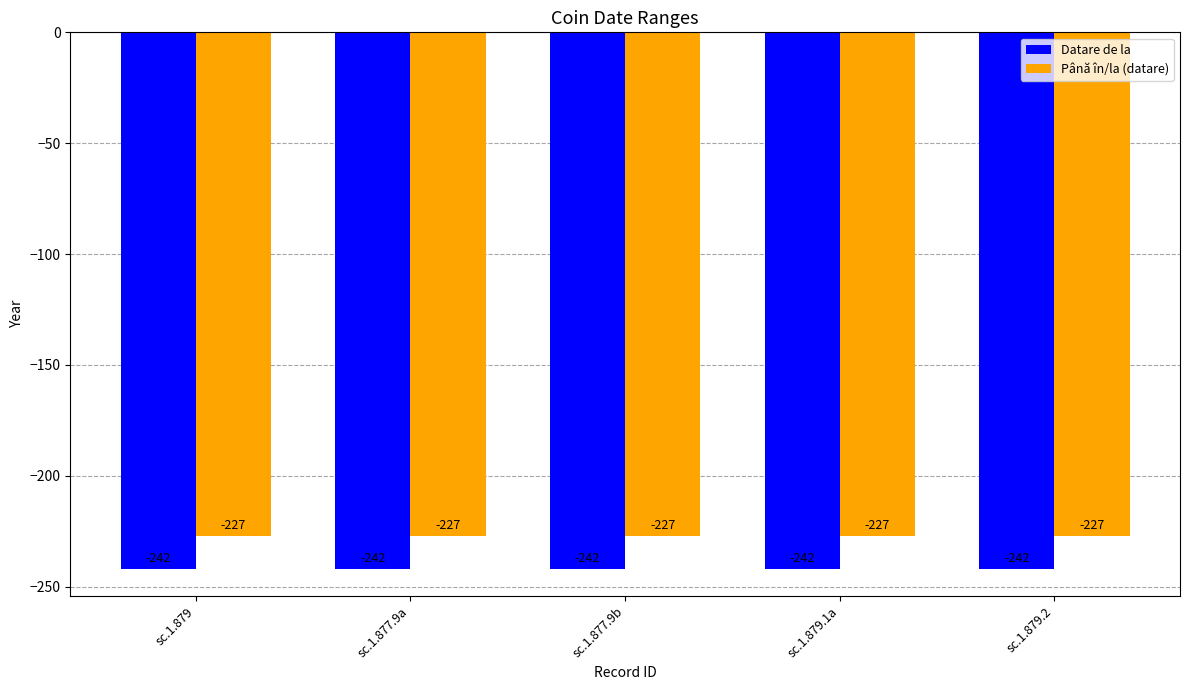

What is the spread (max minus min) of values at sc.1.879?

15